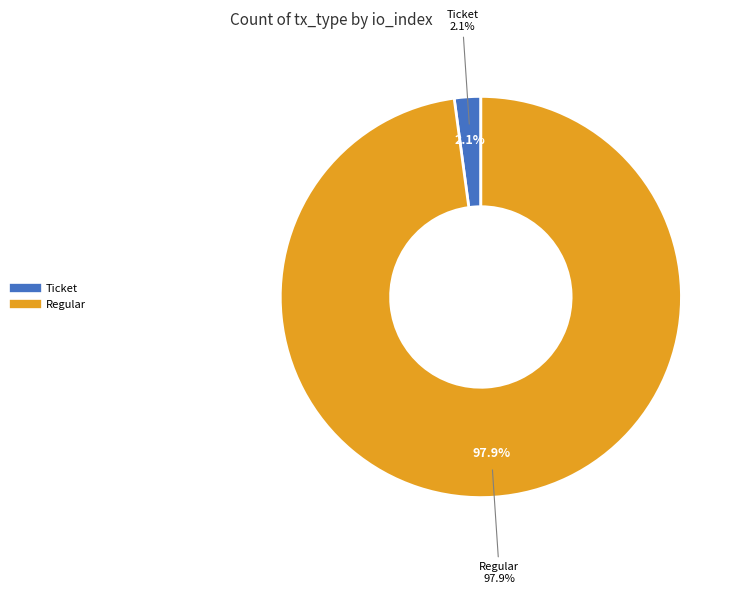

The Regular slice represents 89% of the pie. True or false?

False